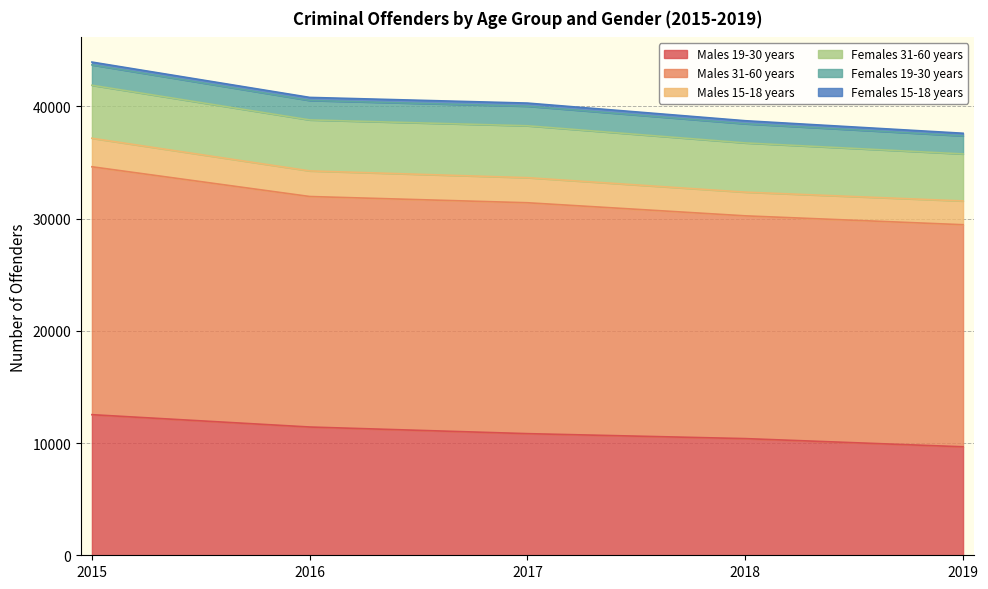

Is it true that Males 19-30 years equals 10839 at 2017?

True